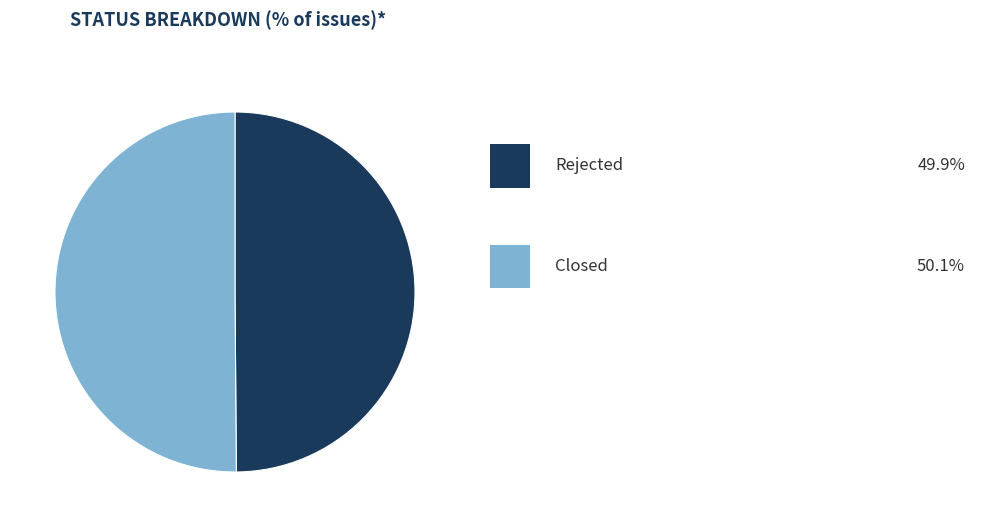

Count the number of slices in the pie.

2